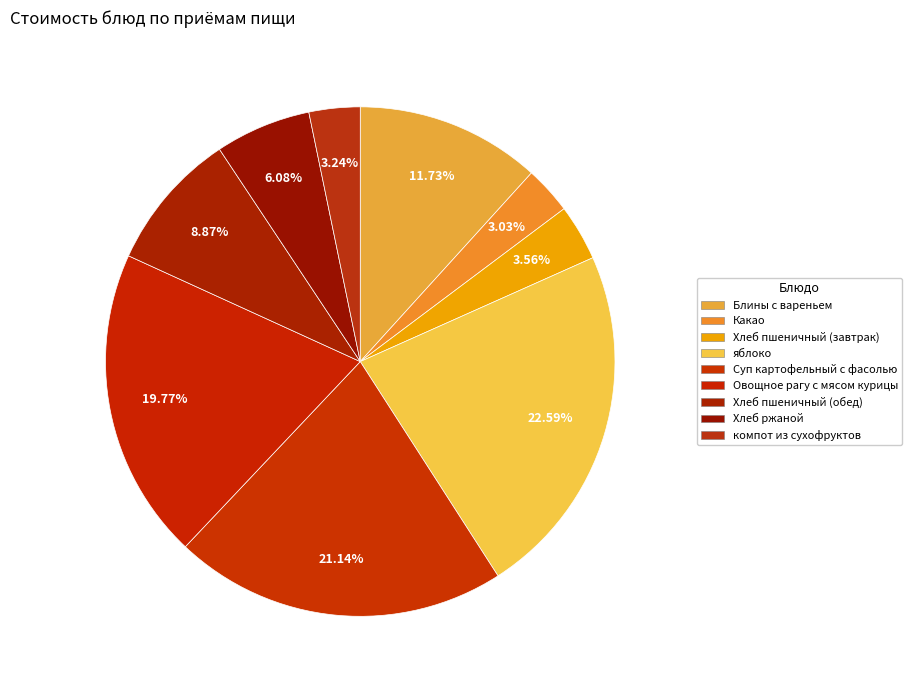

How many segments does this pie chart have?

9